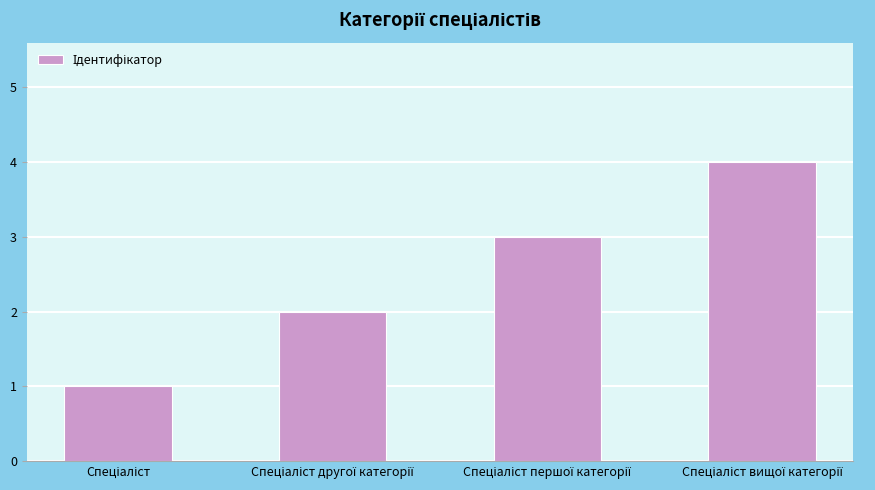

What is the greatest value displayed?

4